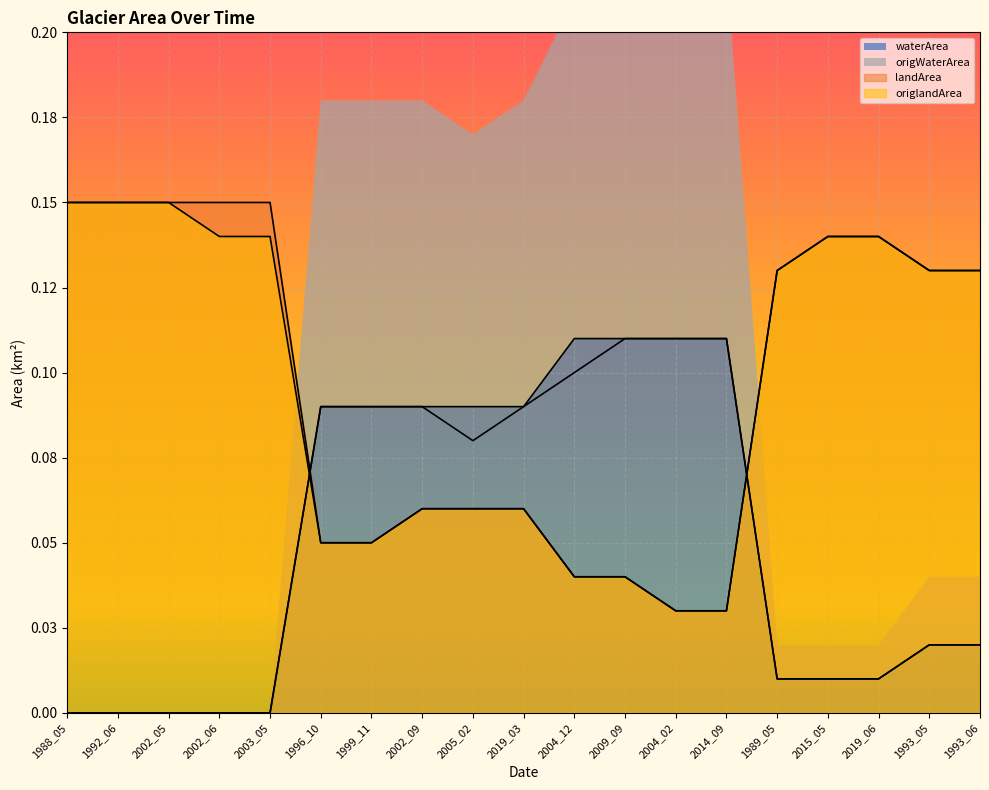

True or false: waterArea has more than 1 interior local peaks.

False